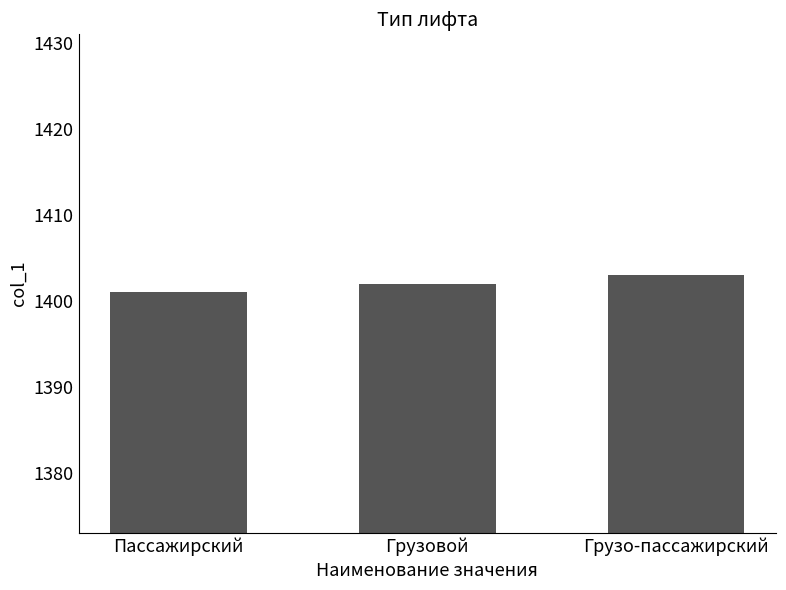

Which has a higher value, Грузовой or Пассажирский?

Грузовой